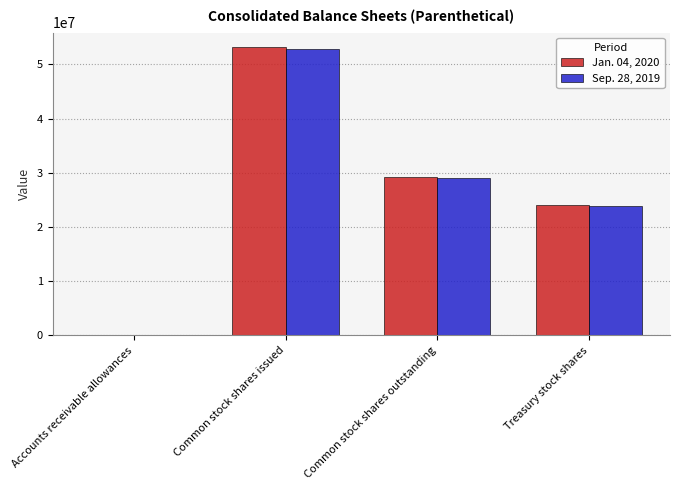

What is the sum of all Sep. 28, 2019 values?

105835537